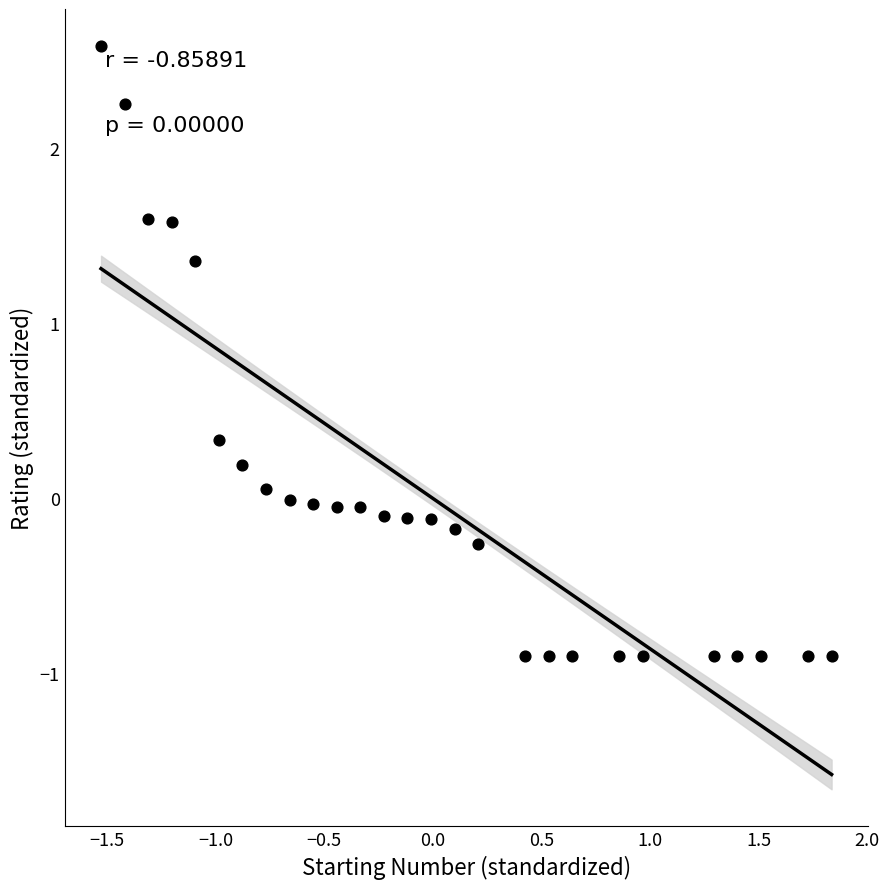

What is the range of X values (max minus min)?

3.4